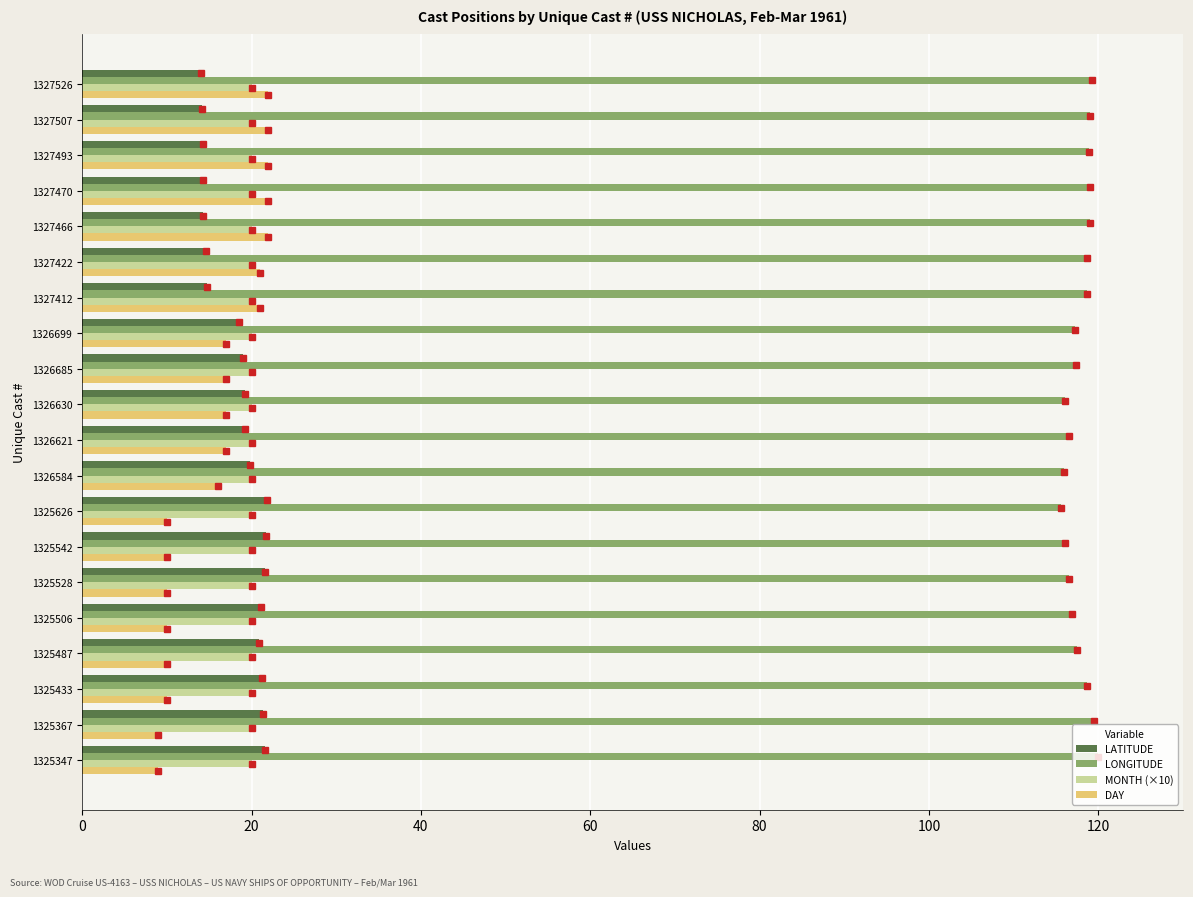

What is the lowest value of the MONTH (×10) series?

20.0